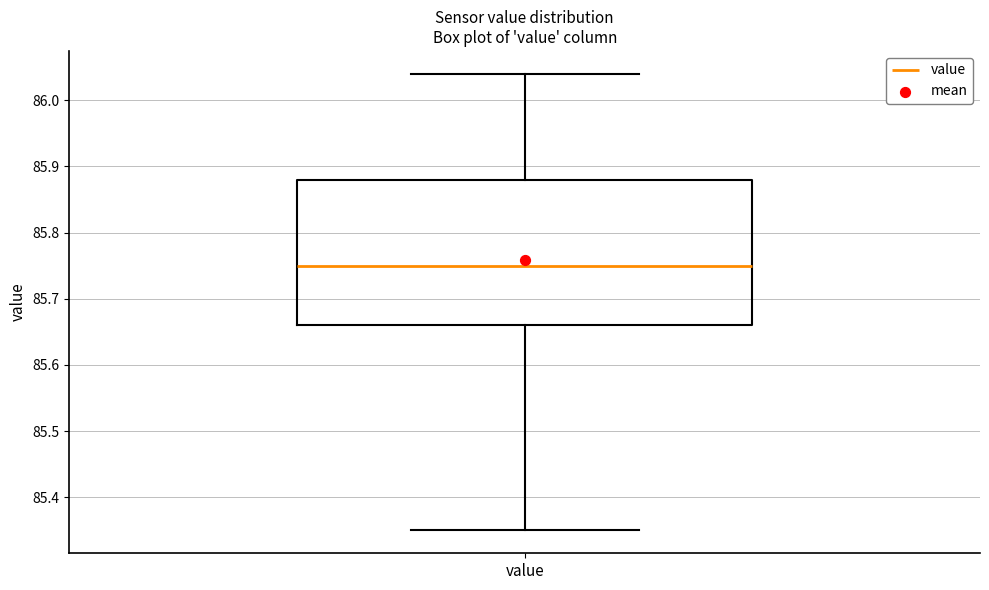

Read this box plot against the y-axis: the position of the median line, the range covered by the box, and the ends of both whiskers. The values are not printed on the chart, so give them approximately, as read against the axis.

median 85.75, box 85.66 to 85.88, whiskers 85.35 to 86.04